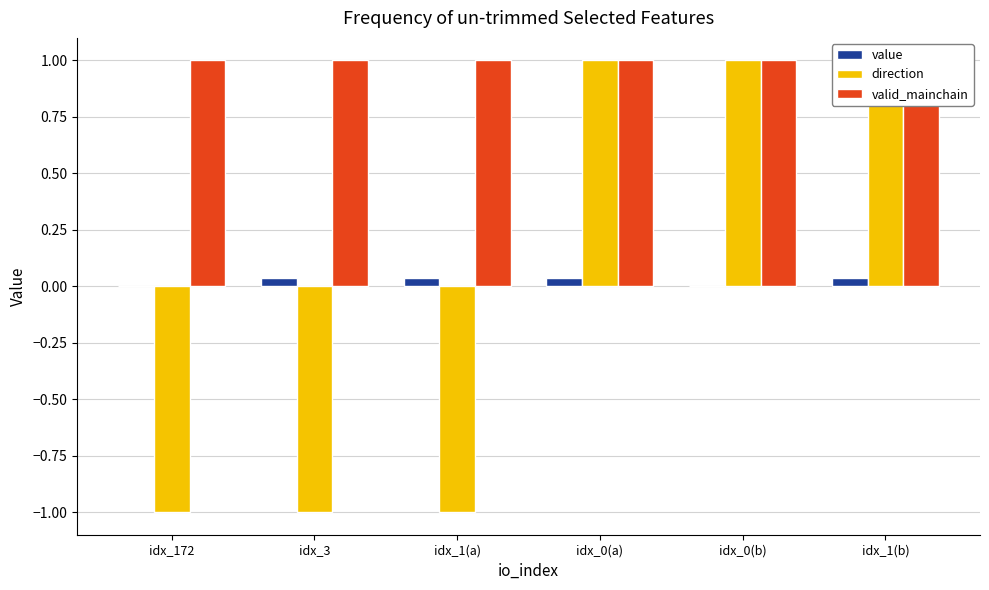

Rank the categories by value value from lowest to highest.

idx_172, idx_0(b), idx_3, idx_1(a), idx_0(a), idx_1(b)